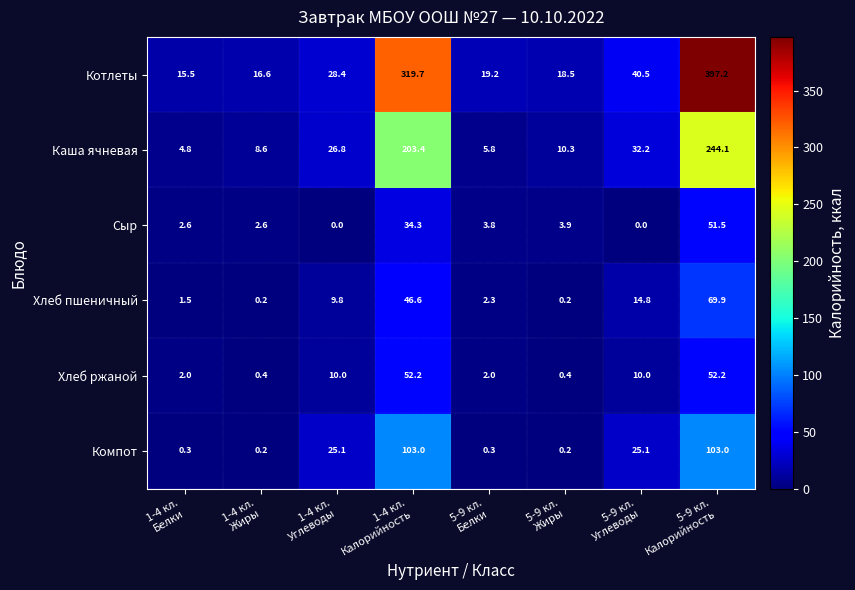

Rank the series by their maximum value, from lowest to highest.

Сыр, Хлеб ржаной, Хлеб пшеничный, Компот, Каша ячневая, Котлеты